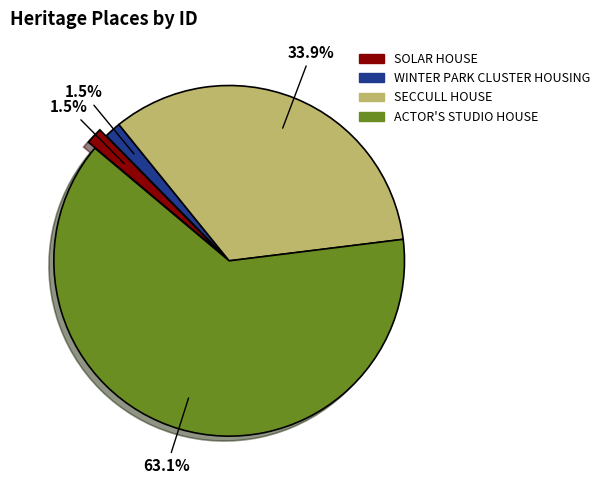

Which category accounts for the majority?

ACTOR'S STUDIO HOUSE